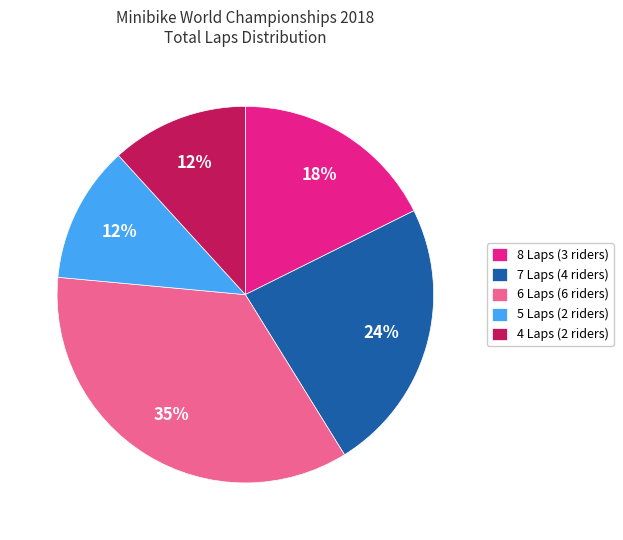

How many segments does this pie chart have?

5